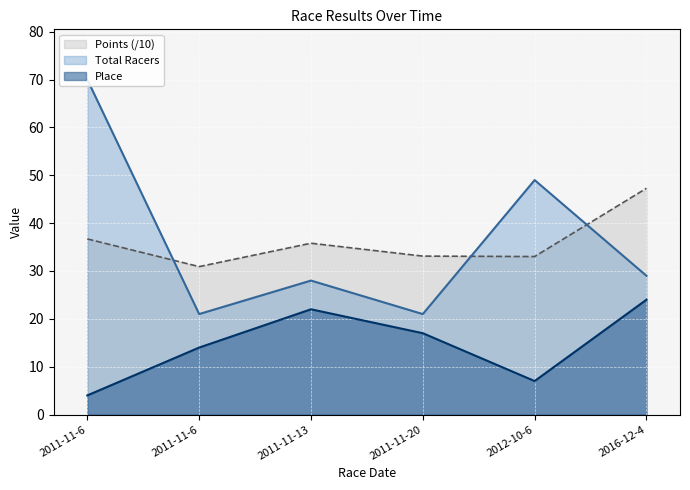

At how many categories does at least one series exceed 64?

1